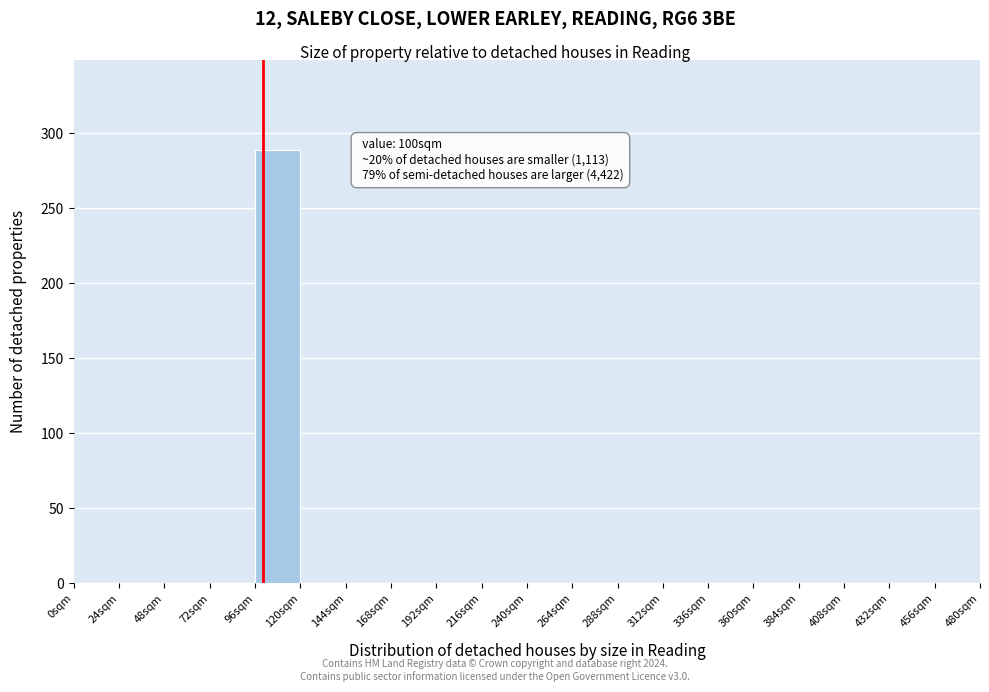

Which range on the x-axis has the tallest bar?

96 to 120